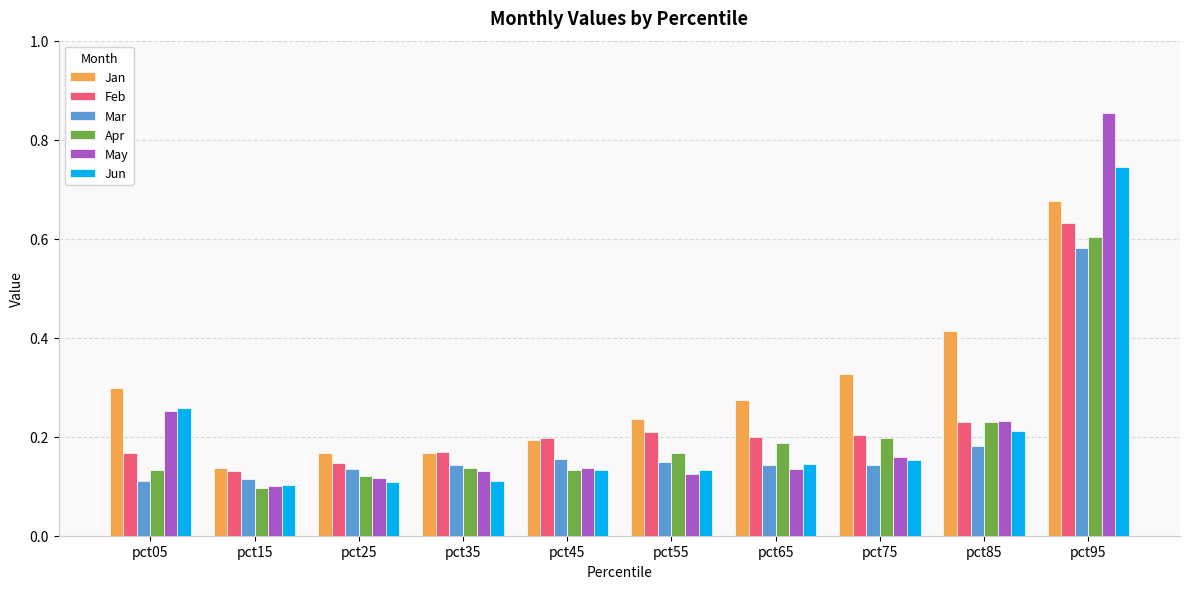

At how many categories does at least one series exceed 0?

10